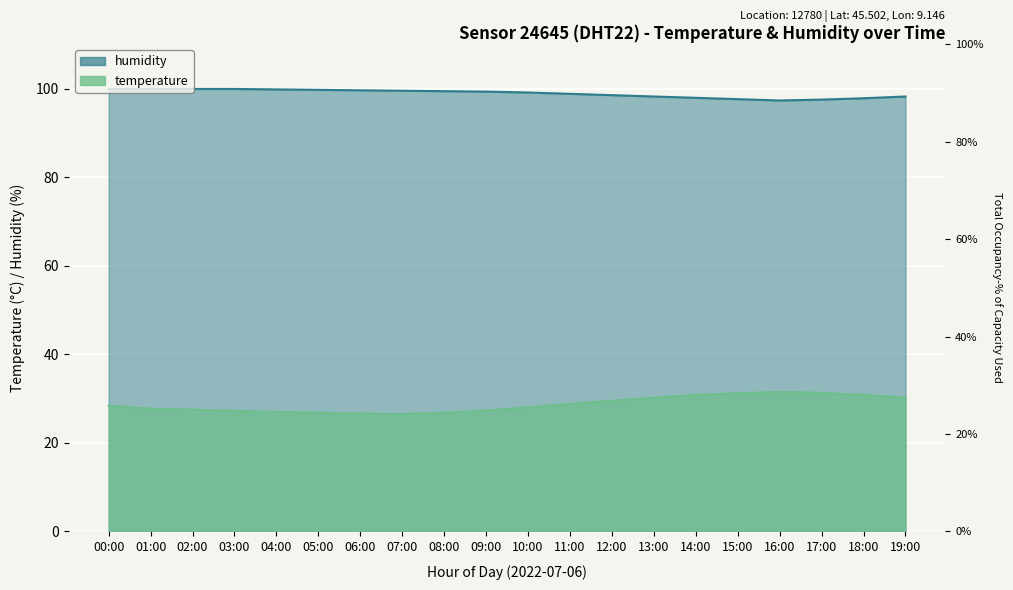

What is the total value across all series at 04:00?

126.8